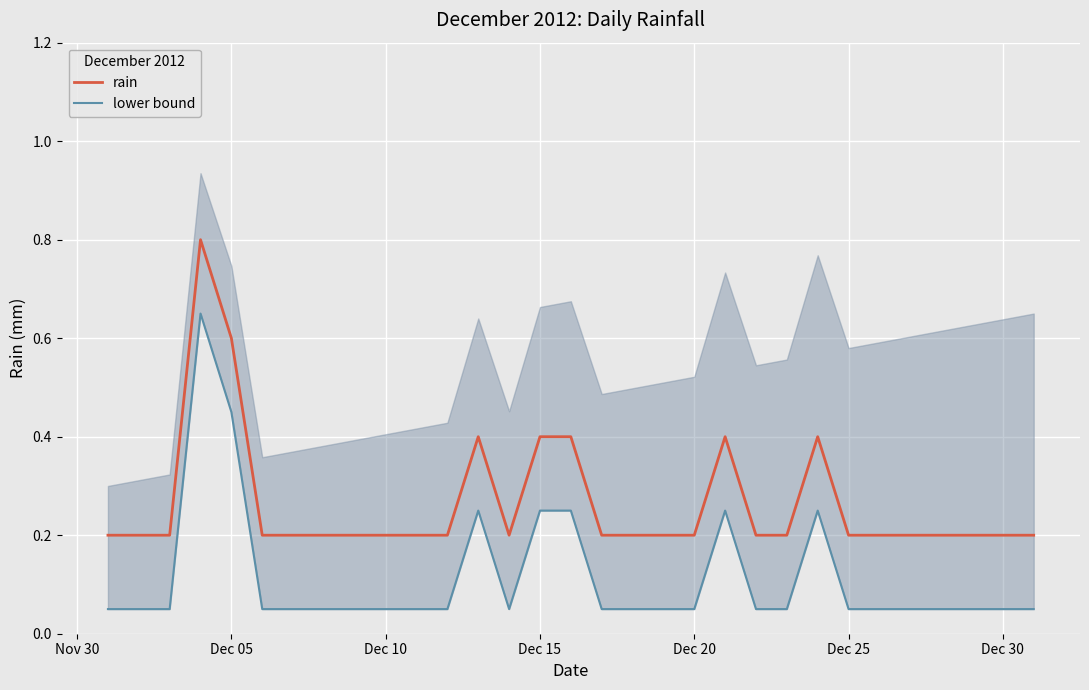

Is it true that rain equals 0.2 at Dec 20?

True